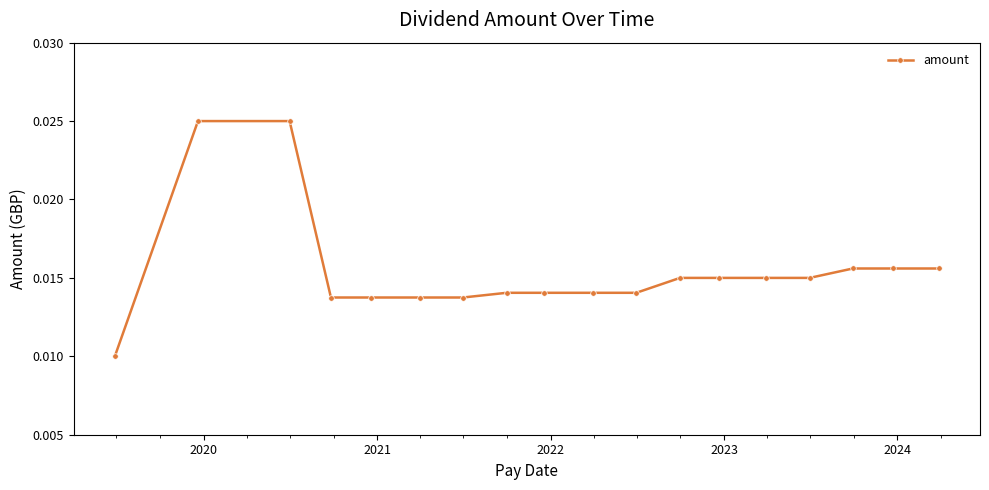

What is the sum of all values?

0.3